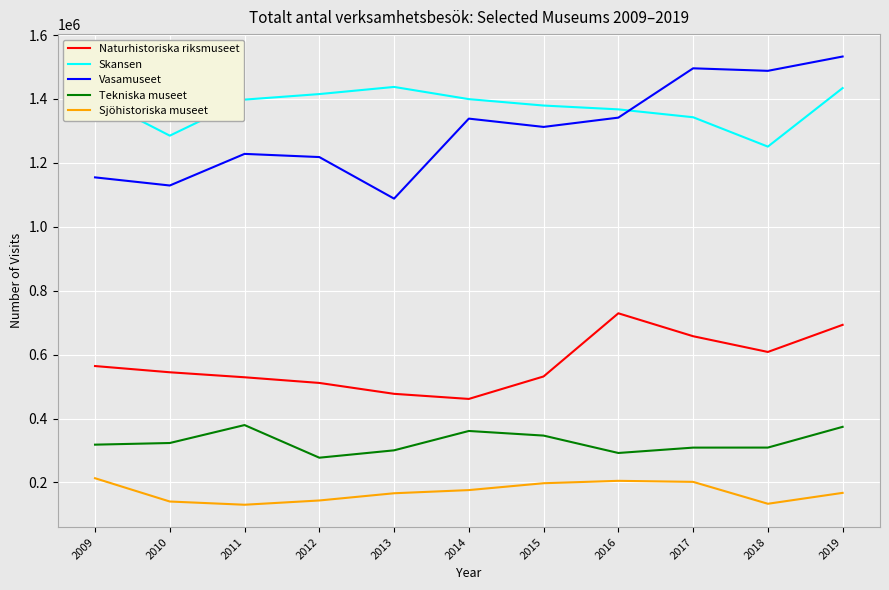

What is the difference between the second highest and second lowest values in the Naturhistoriska riksmuseet series?

215850